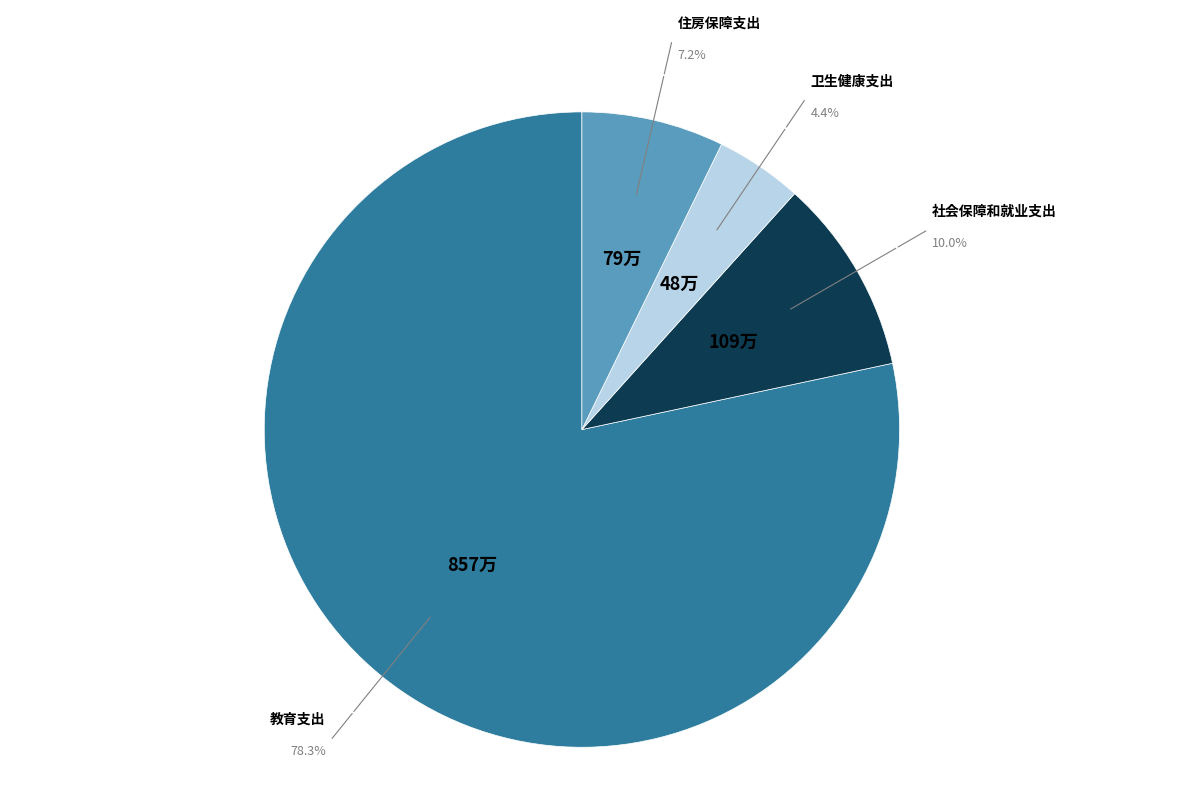

What is the total percentage of 卫生健康支出 and 社会保障和就业支出?

14.4%